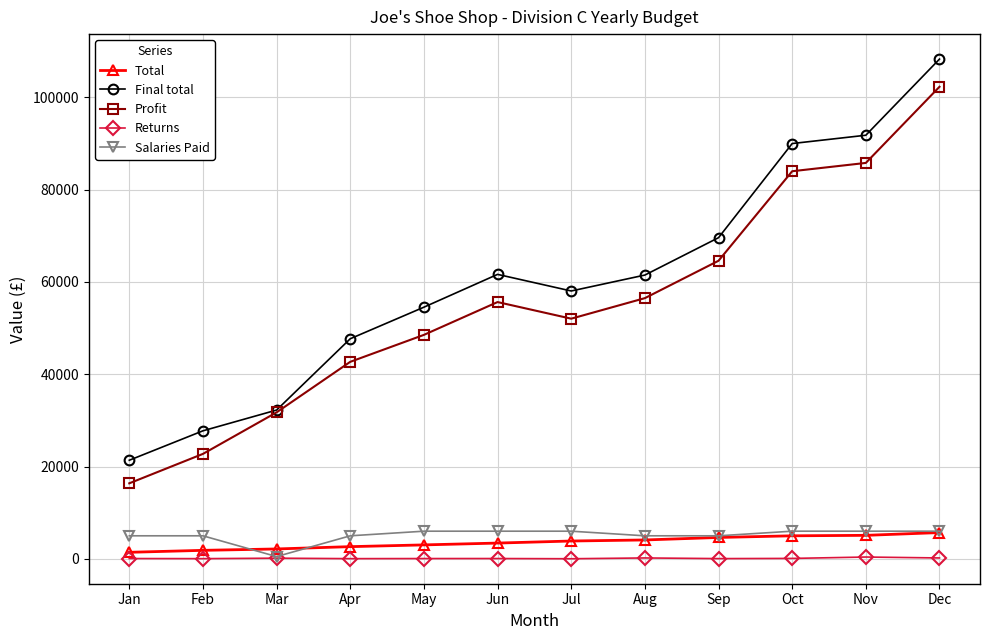

What is the maximum value shown in the chart?

108300